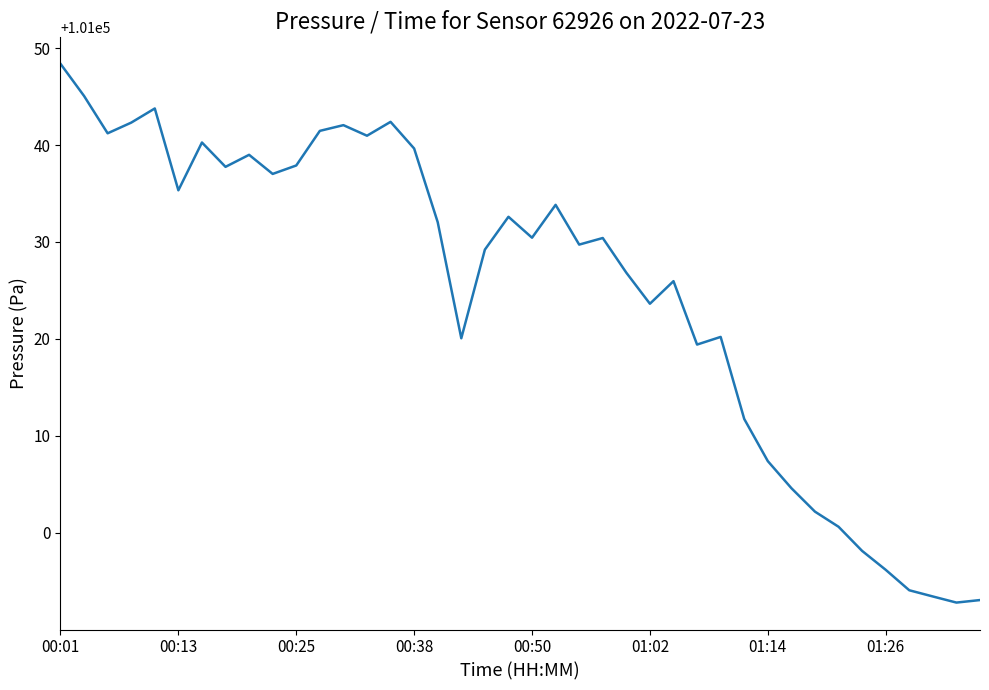

What is the minimum value shown in the chart?

100992.8